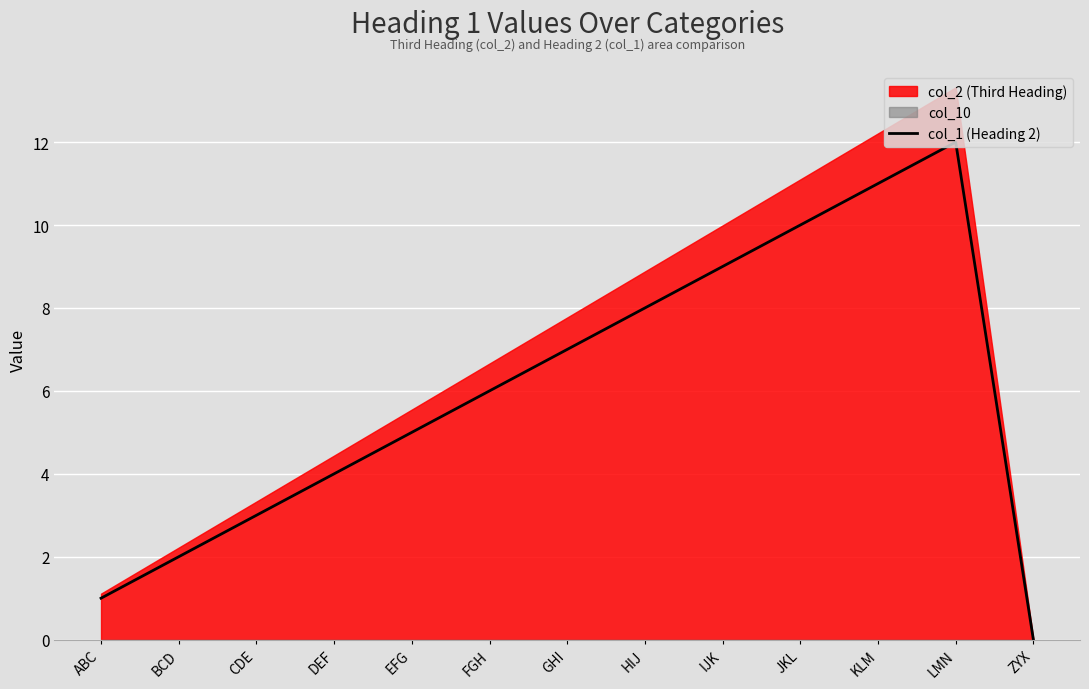

List the labels in order of col_1 (Heading 2) value, largest first.

LMN, KLM, JKL, IJK, HIJ, GHI, FGH, EFG, DEF, CDE, BCD, ABC, ZYX